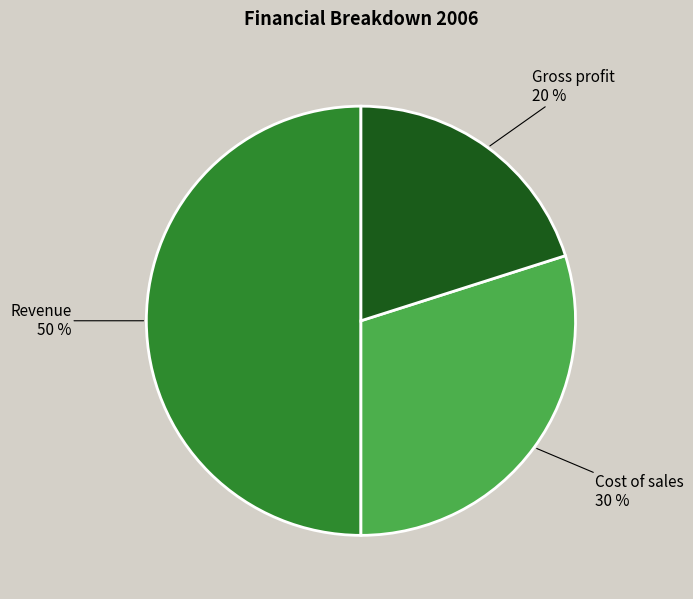

To the nearest percent, what is the average slice percentage?

33%